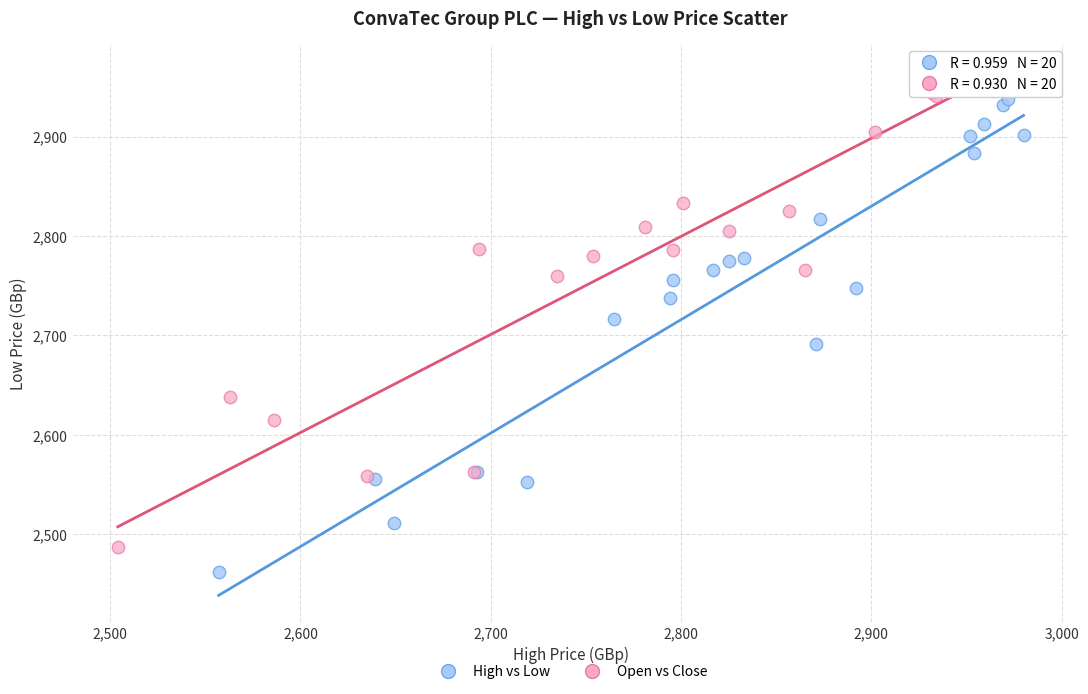

Which series contains the highest Y value?

Open vs Close